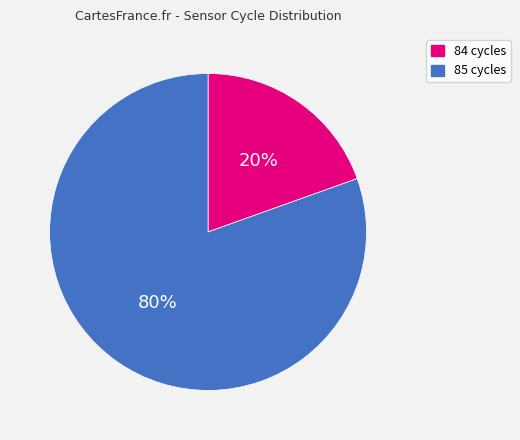

Is there any slice that represents more than half of the pie?

Yes